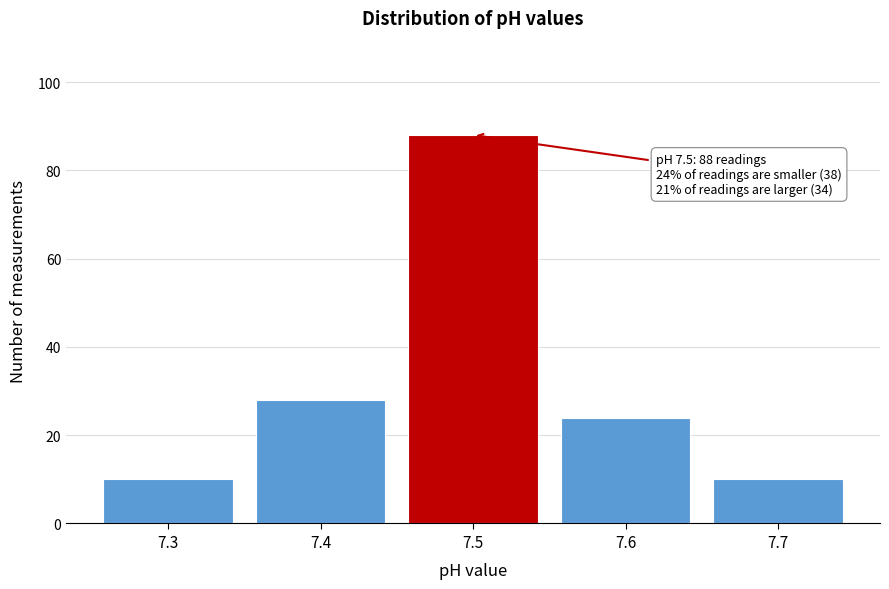

Reading right to left, what are all the values shown in this chart?

10	24	88	28	10